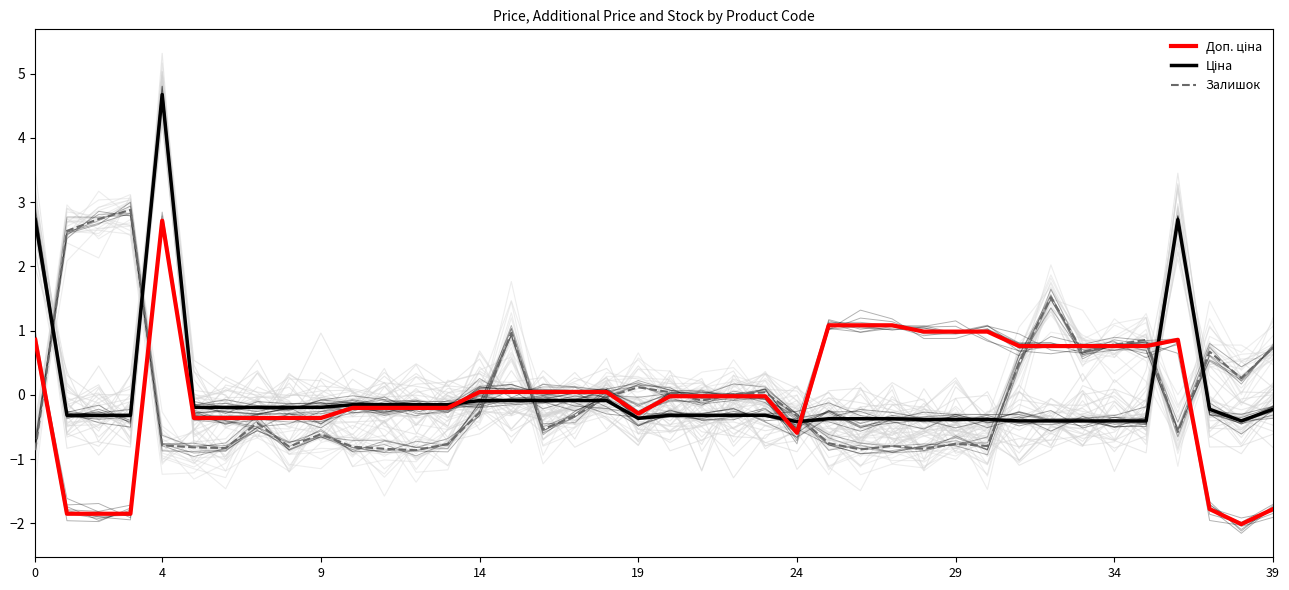

How many lines are shown in the chart?

3